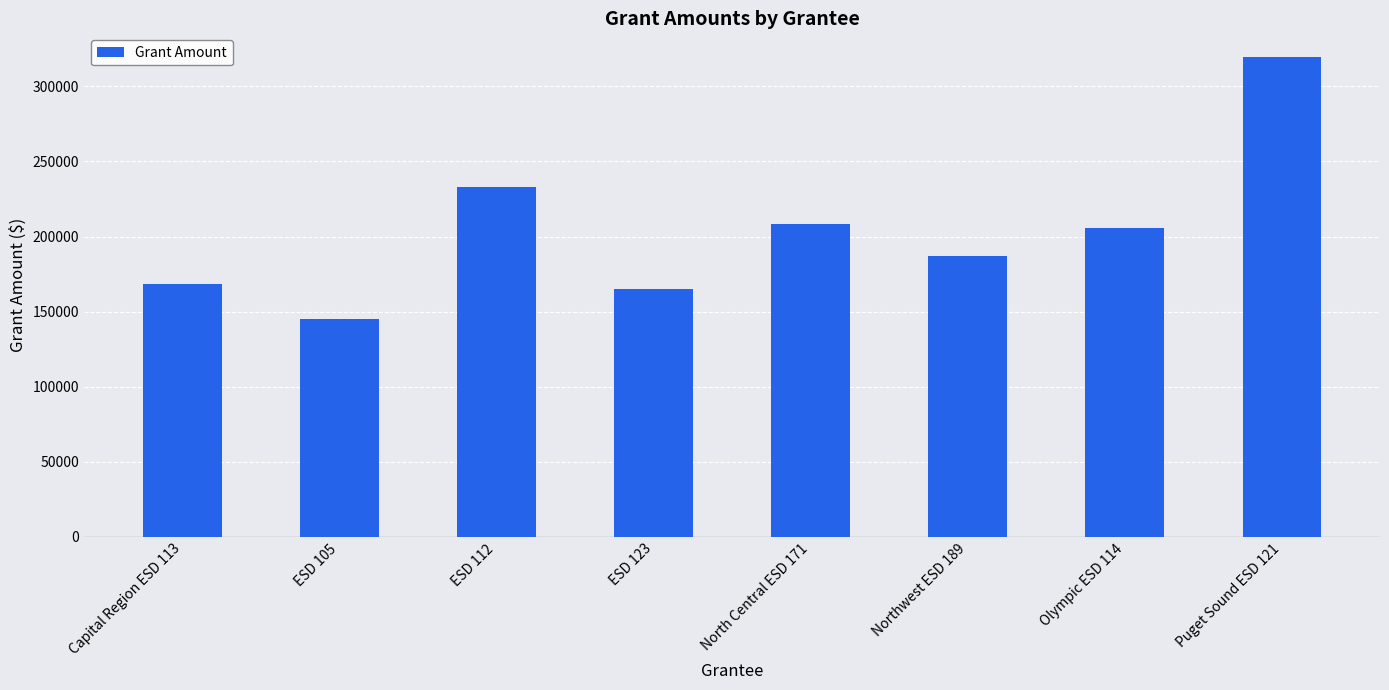

What is the label of the 5th bar from the left?

North Central ESD 171